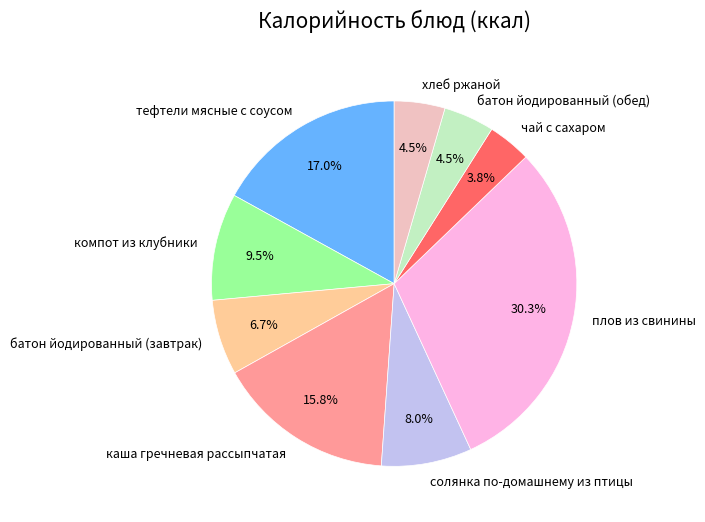

To the nearest percent, what is the difference between the хлеб ржаной and компот из клубники slice percentages?

5%